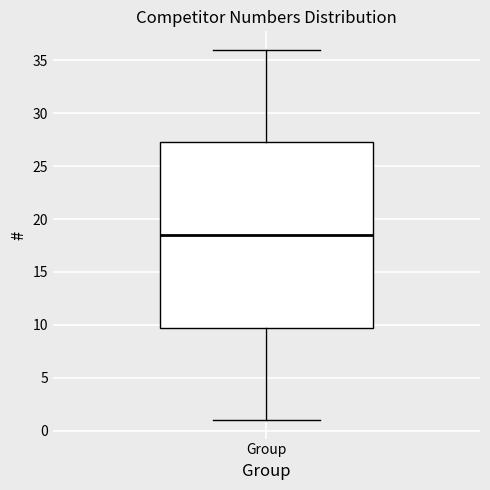

Transcribe this box plot: give where the median line is, the range the box spans, and where the two whiskers end, as read against the y-axis. The values are not printed on the chart, so give them approximately, as read against the axis.

median 18.5, box 10.0 to 27.5, whiskers 1.0 to 36.0